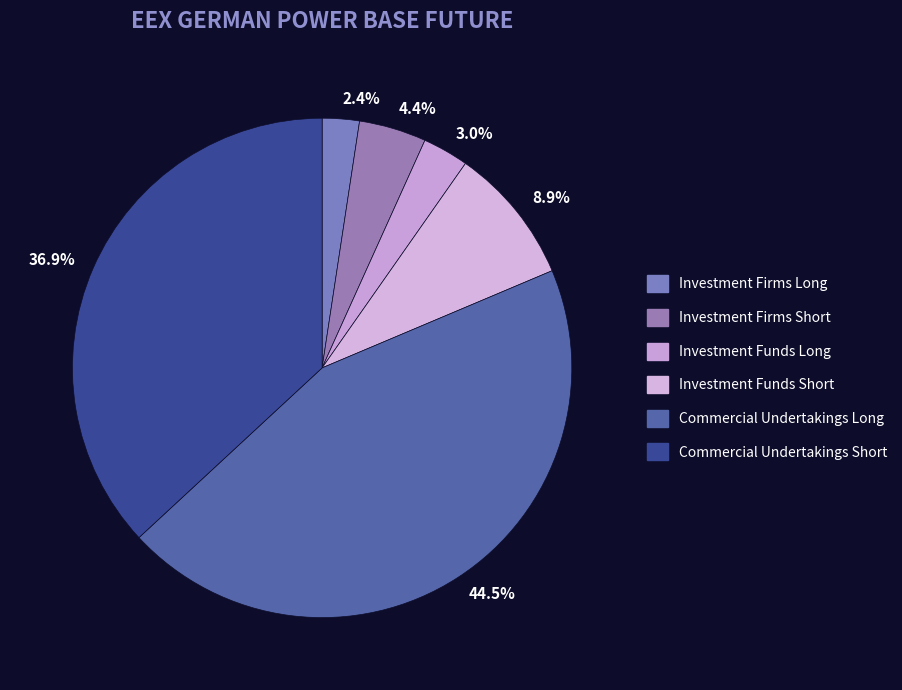

How many slices are in this pie chart?

6